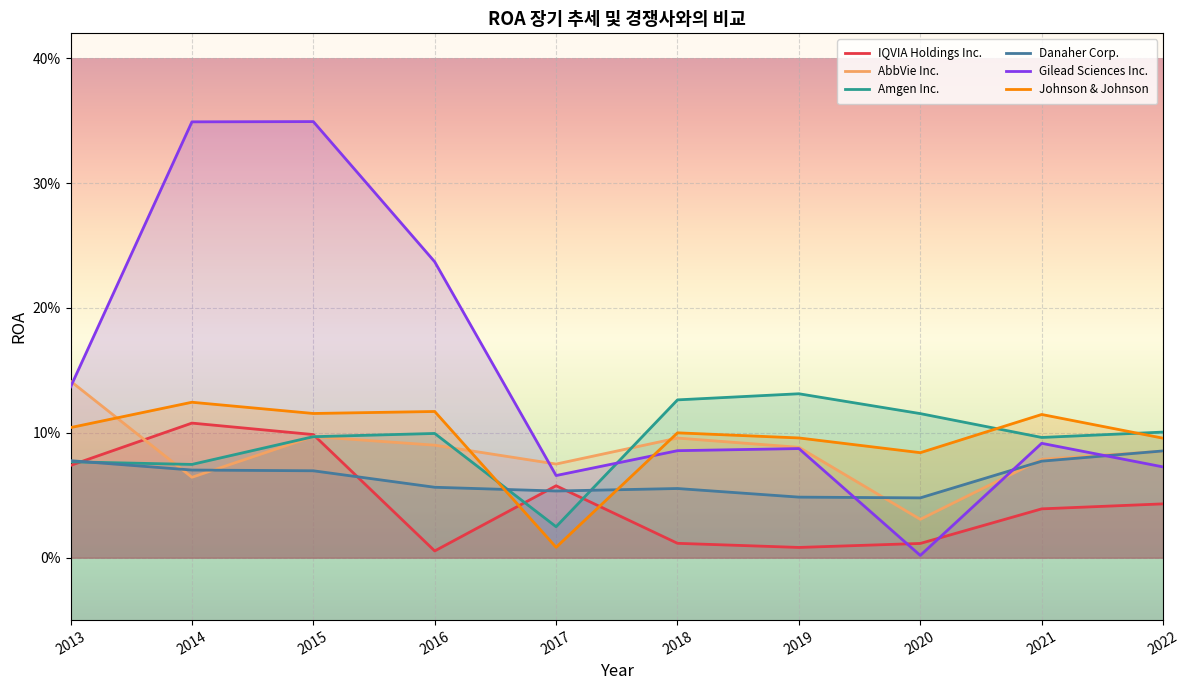

Where do AbbVie Inc. and Gilead Sciences Inc. first cross each other?

2013 and 2014